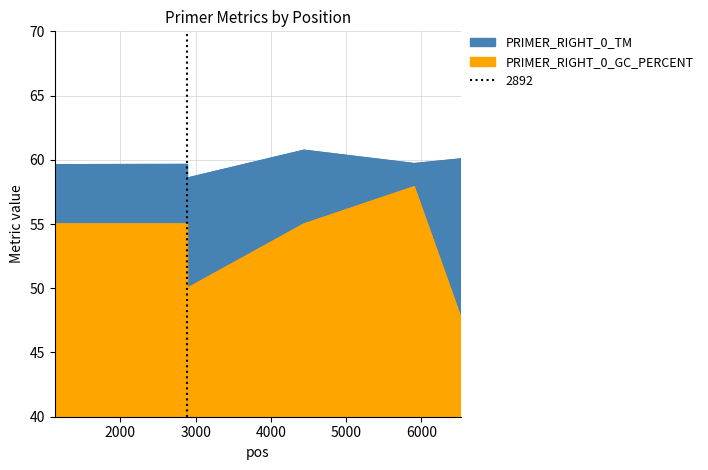

Which category has the highest value in the PRIMER_RIGHT_0_GC_PERCENT series?

5905